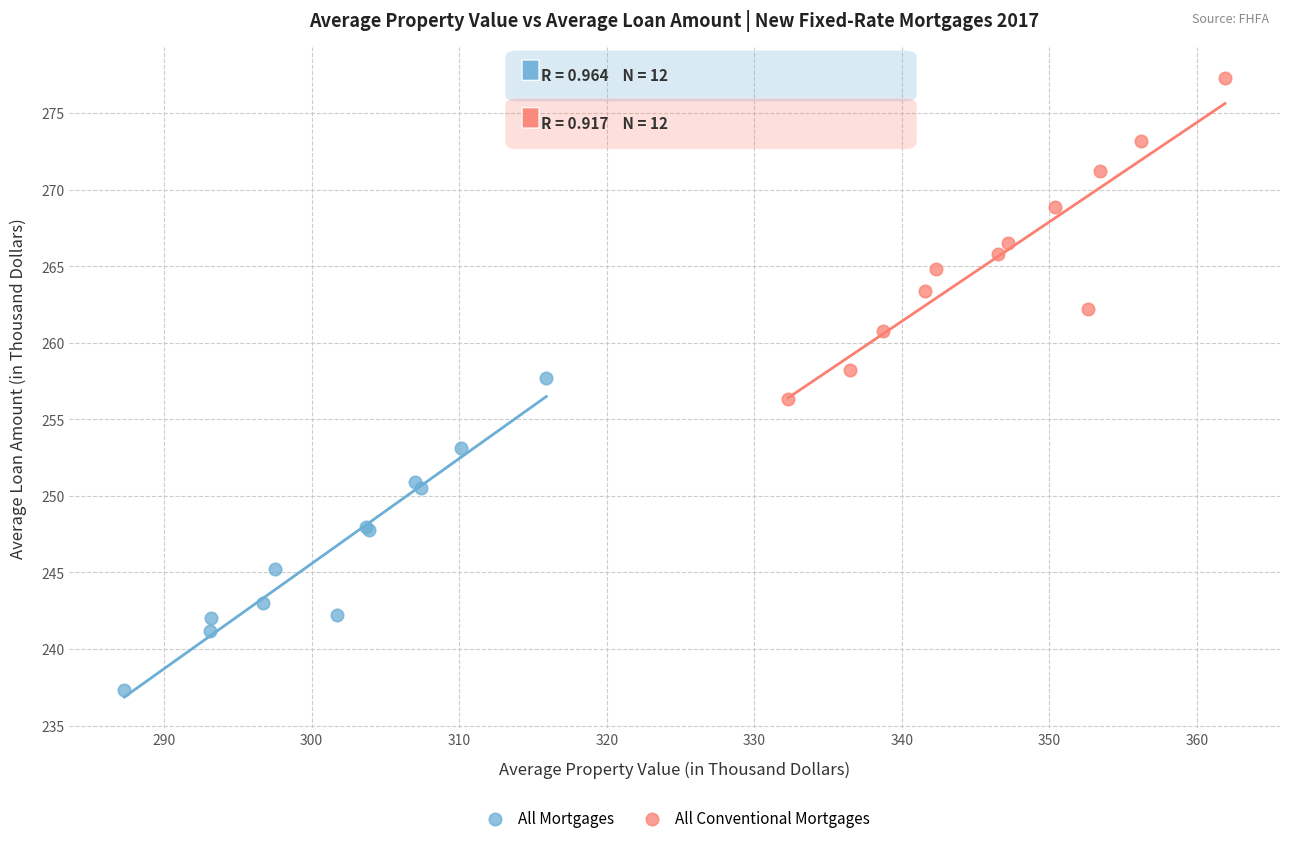

Which series reaches the maximum Y coordinate?

All Conventional Mortgages